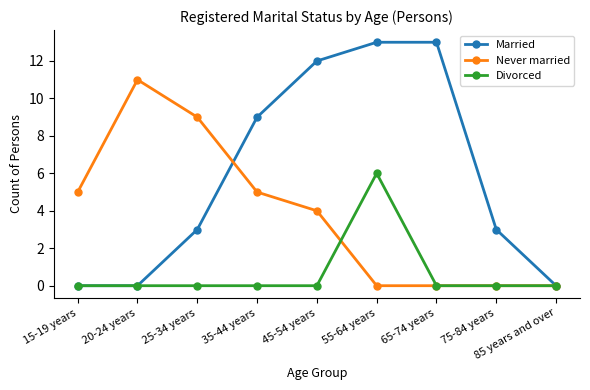

What is the label of the 1st point from the left?

15-19 years